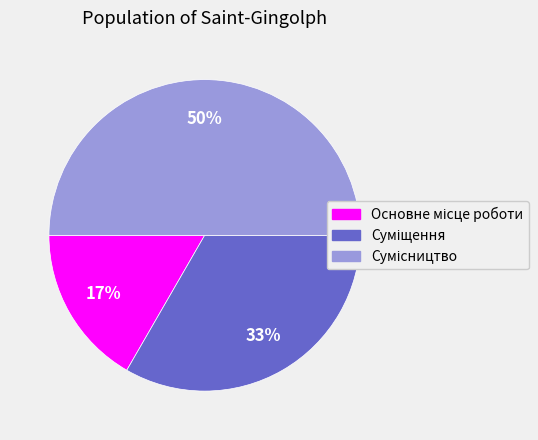

How many segments does this pie chart have?

3